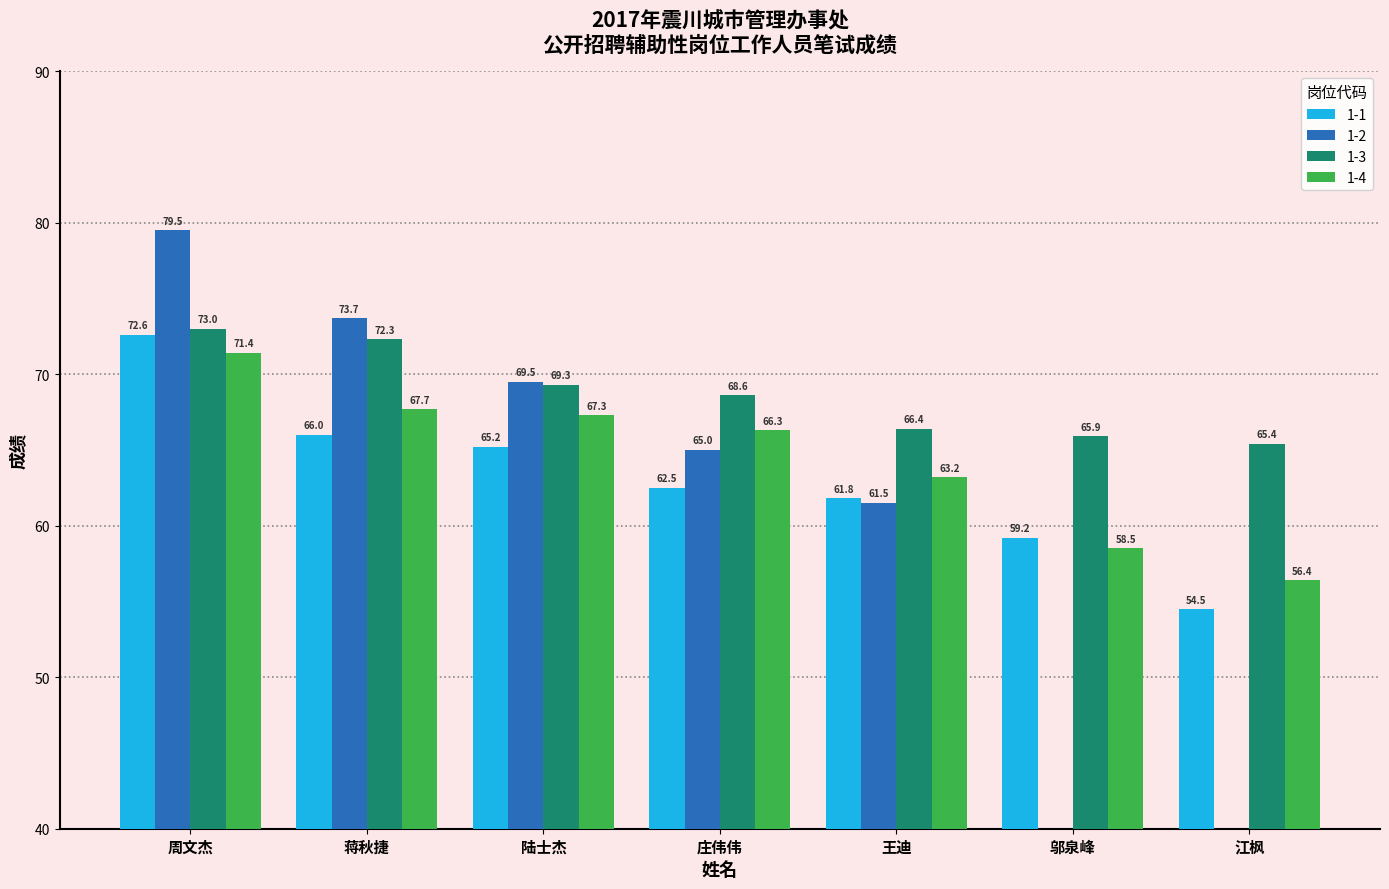

What position from the right is 蒋秋捷?

6